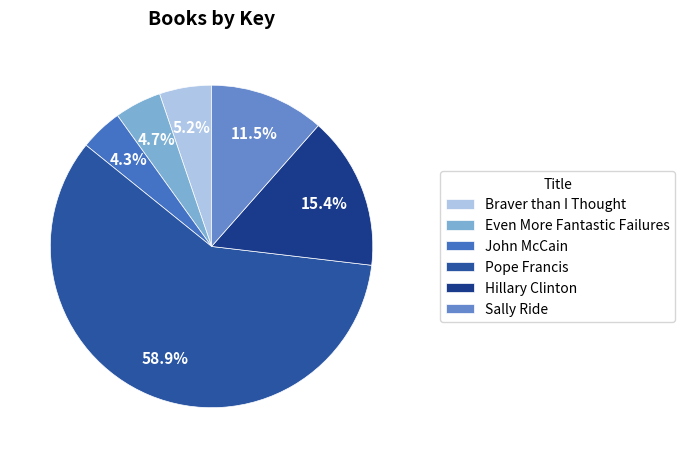

What percentage do Braver than I Thought and Even More Fantastic Failures together represent?

9.9%